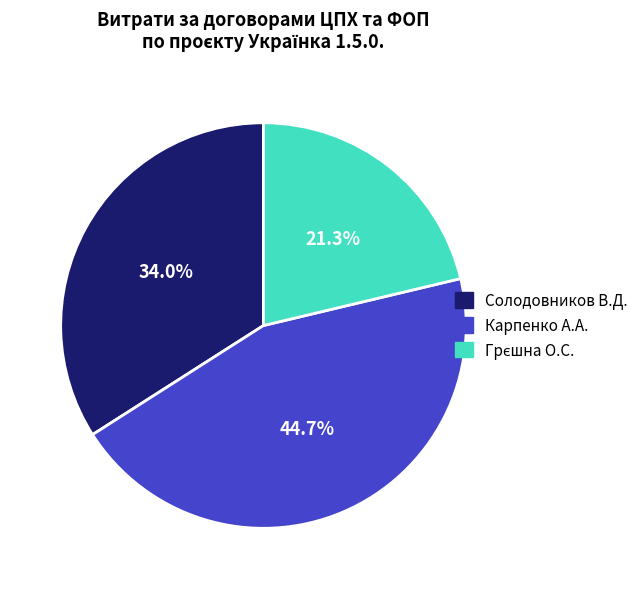

Count the number of slices in the pie.

3